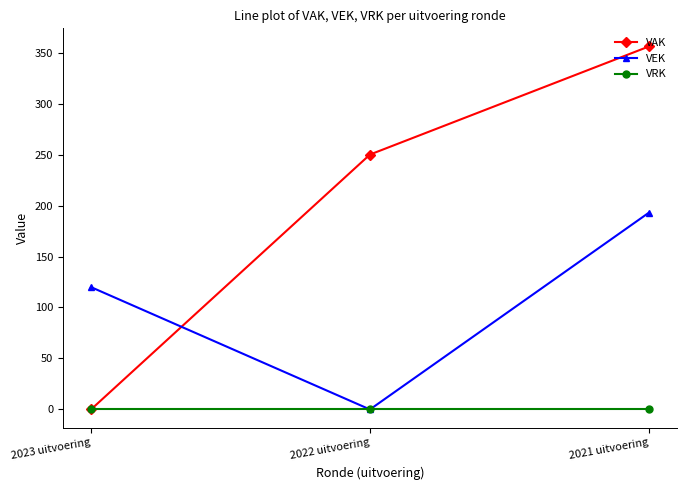

Rank the series by their maximum value, from highest to lowest.

VAK, VEK, VRK